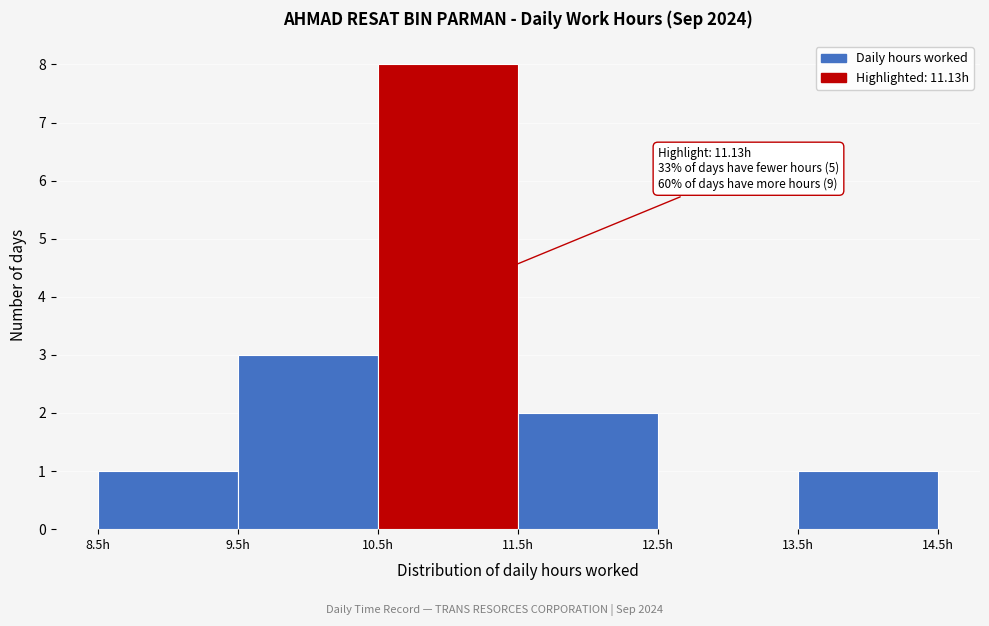

Which range on the x-axis has the tallest bar?

10.5 to 11.5